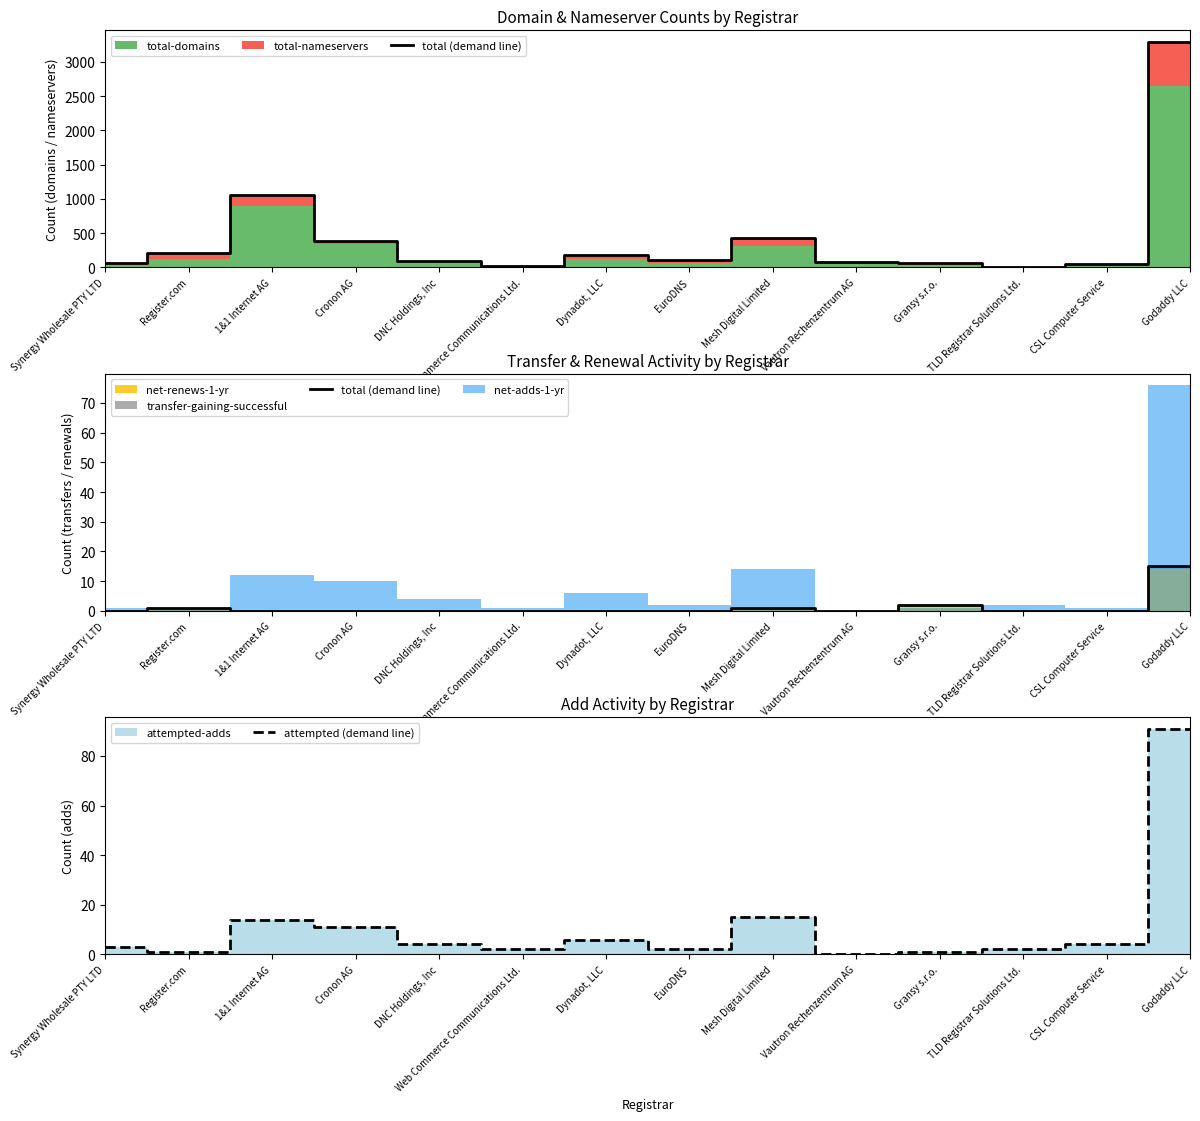

The value of attempted (demand line) at Dynadot, LLC is 10. True or false?

False